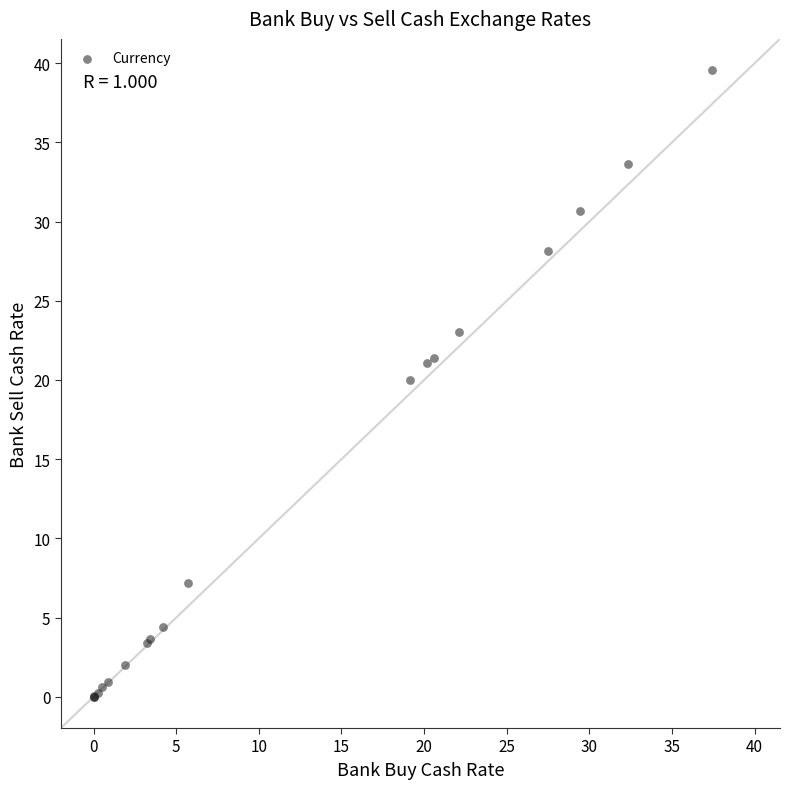

What Y value in the scatter plot is closest to 19?

20.0